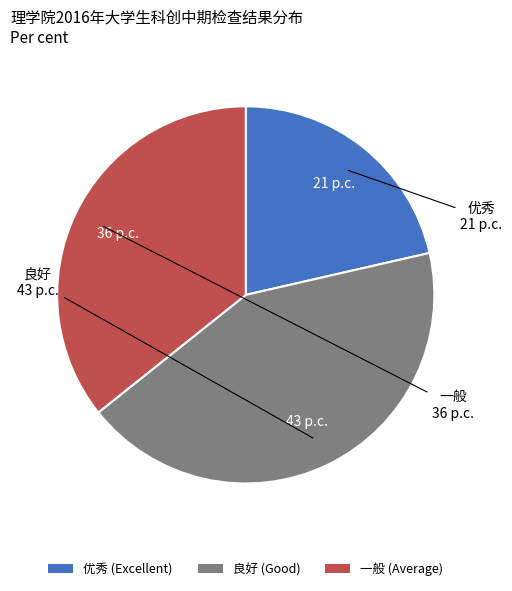

Which has a higher value, 良好 (Good) or 一般 (Average)?

良好 (Good)